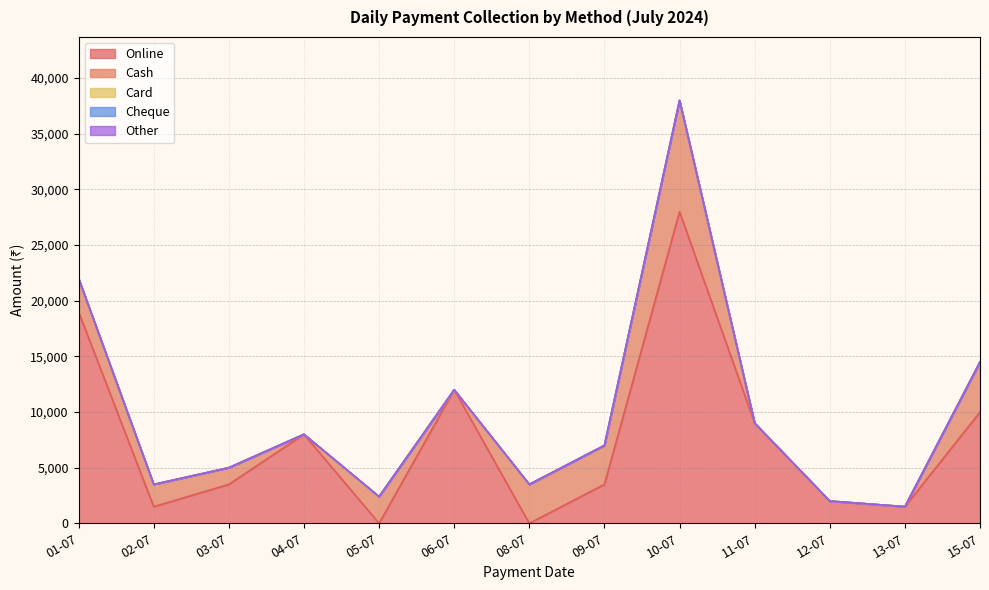

What is the label of the 5th point from the right?

10-07